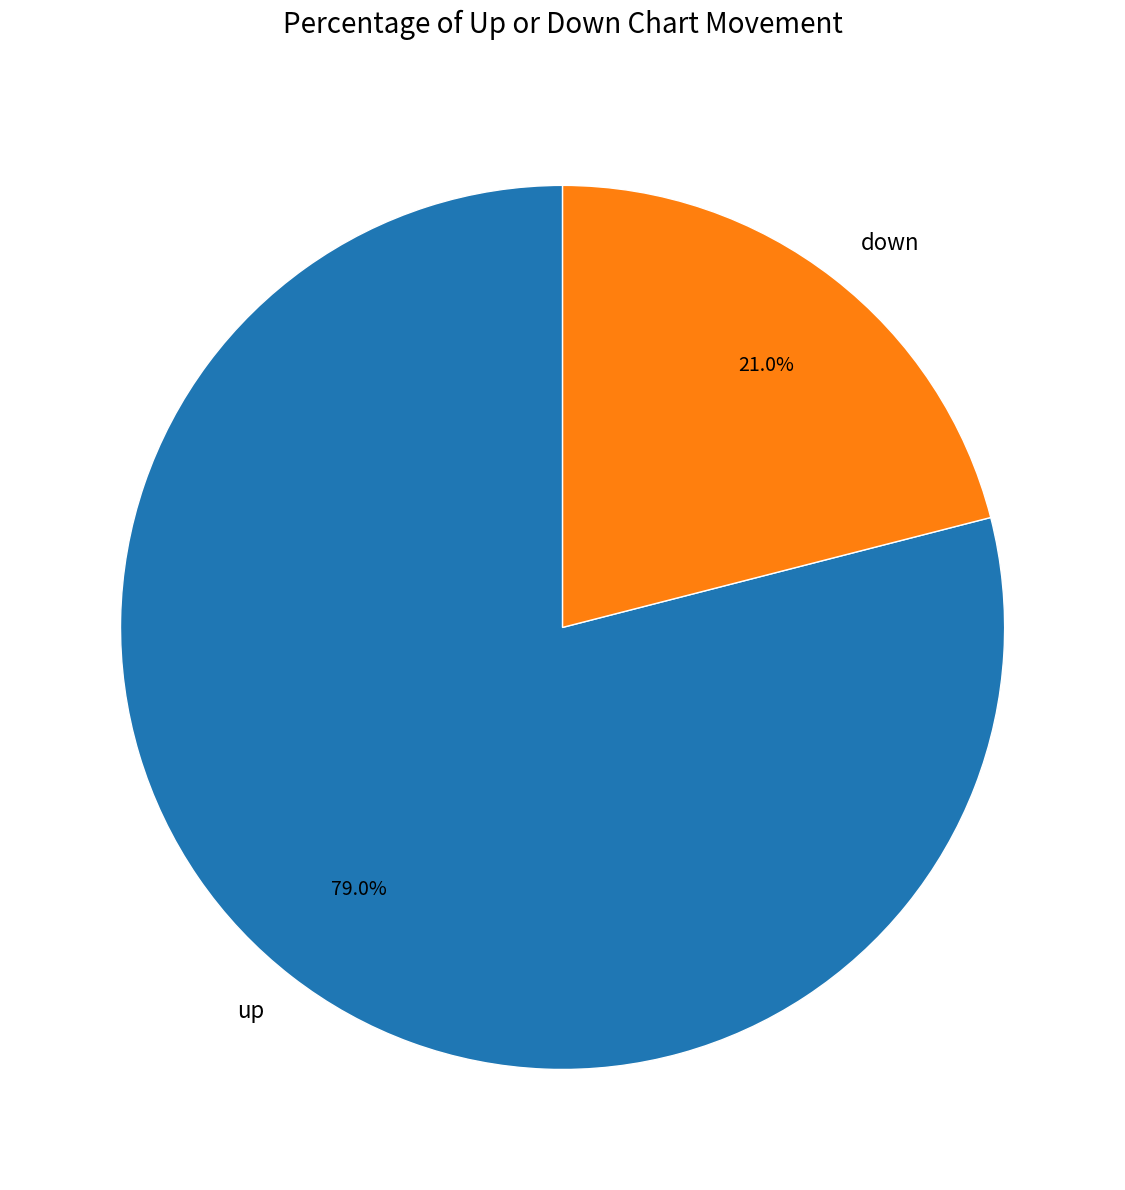

How much of the chart is everything except down?

79.0%